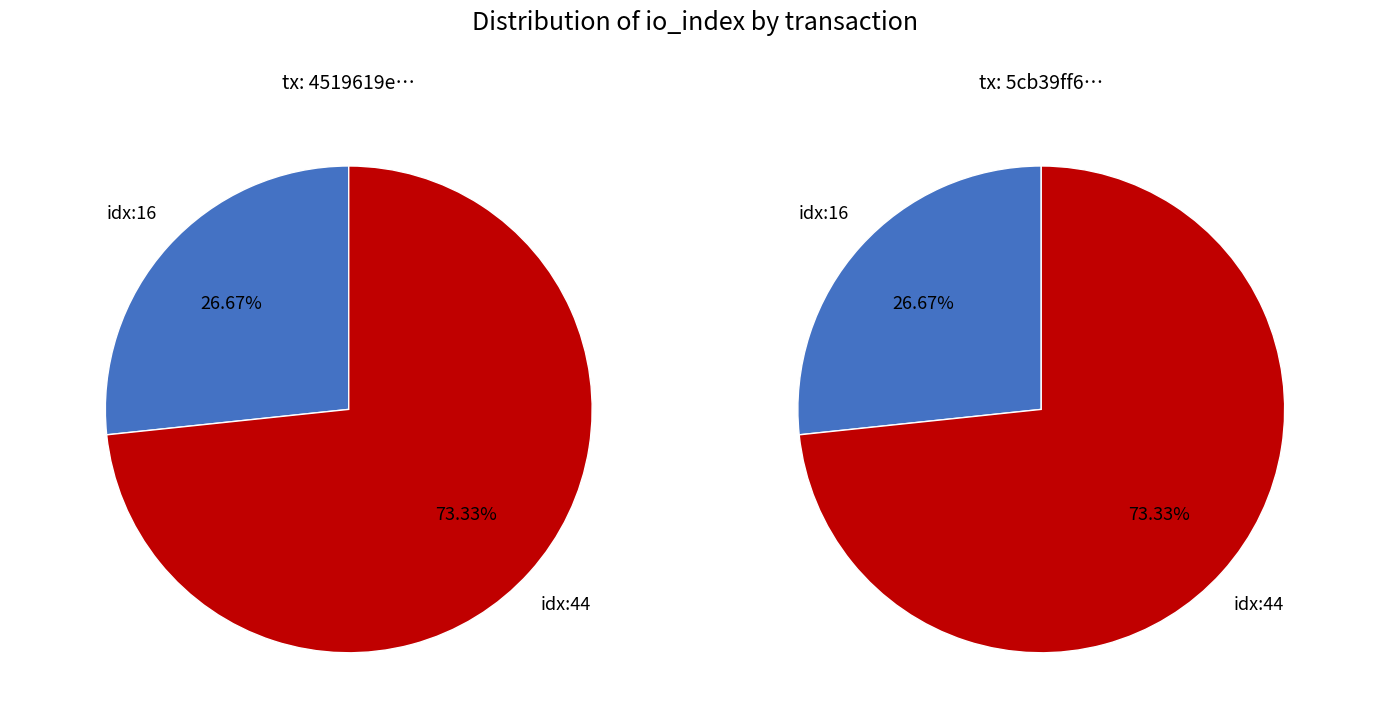

Combined, what portion of the pie is io_index=44 and io_index=16?

100.0%